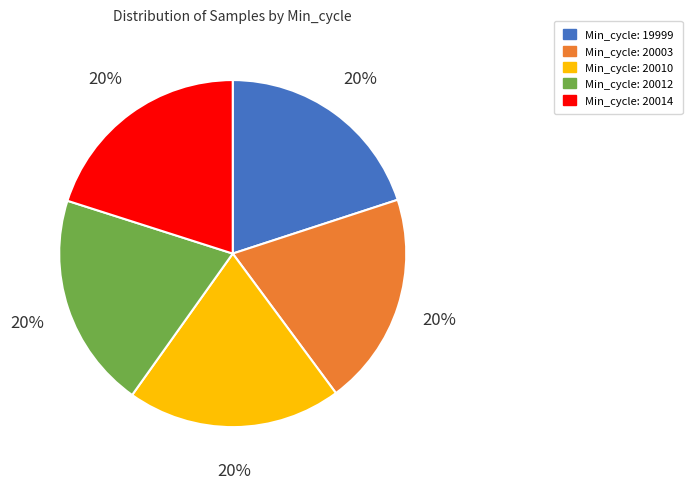

To the nearest percent, what is the average slice percentage?

20%